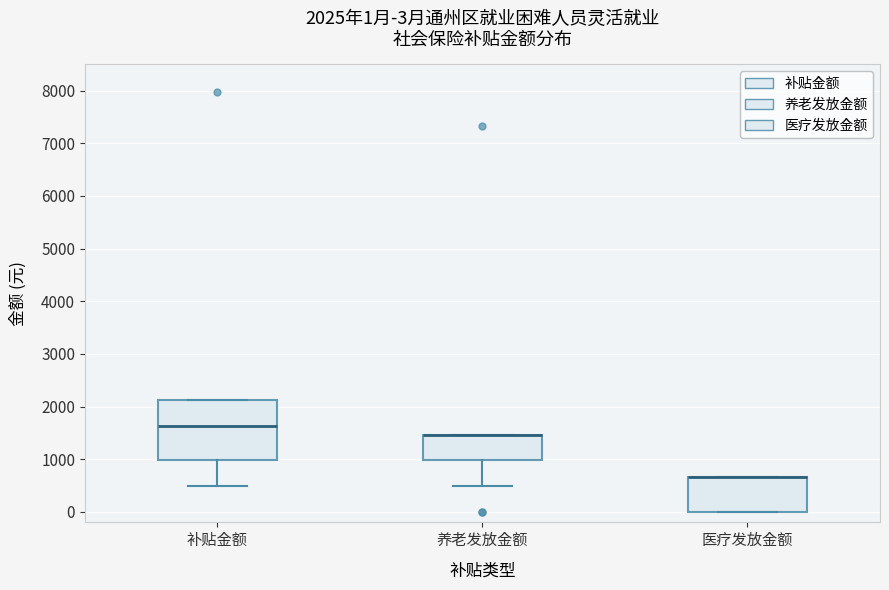

Comparing the boxes themselves (not the whiskers), which one is the tallest?

补贴金额